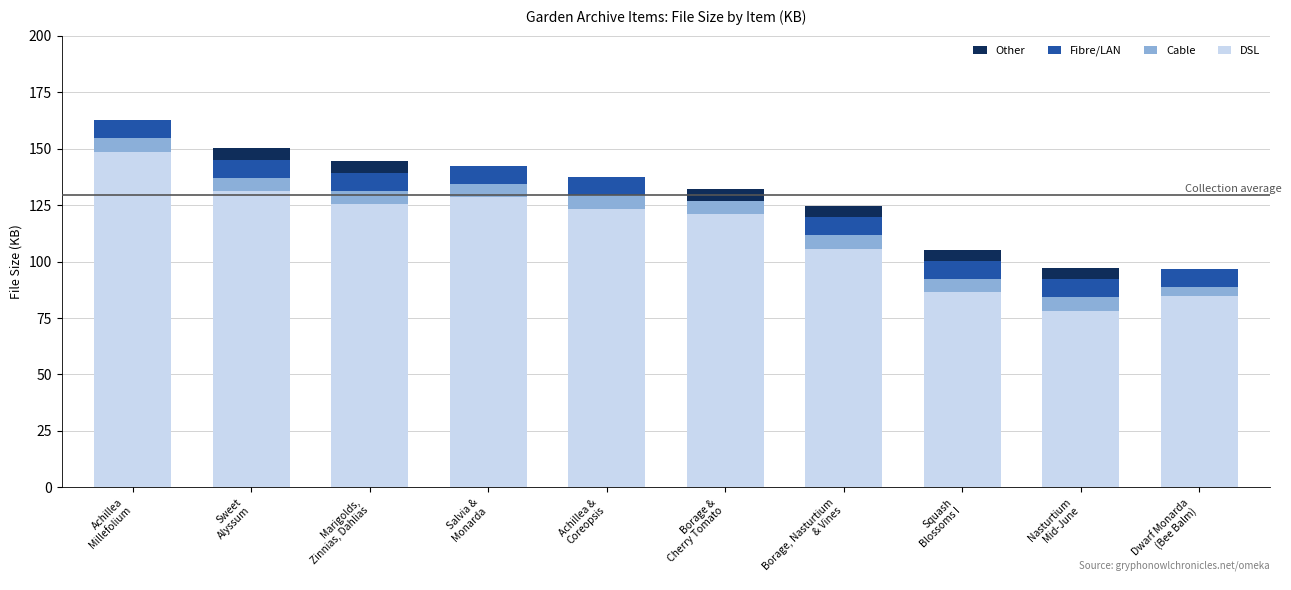

What is the sum of all DSL values?

1132.6